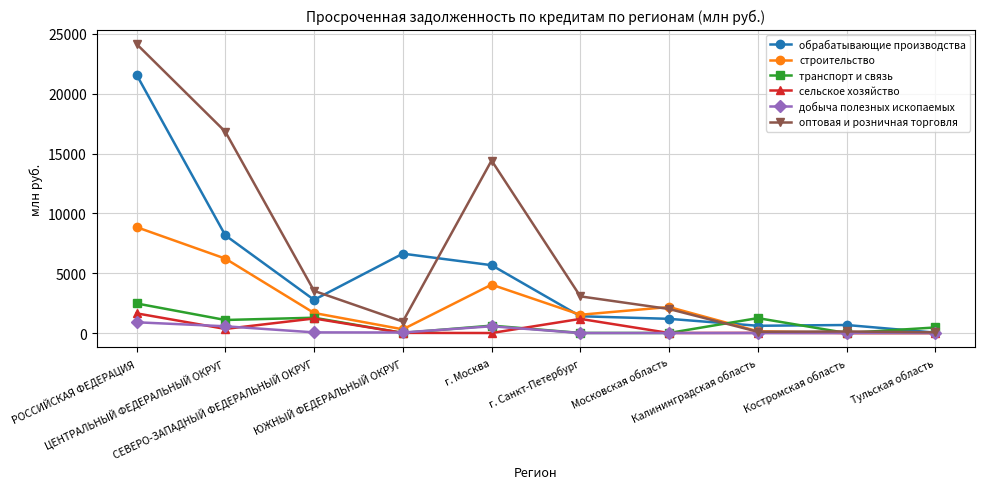

Which category has the highest value in the сельское хозяйство series?

РОССИЙСКАЯ ФЕДЕРАЦИЯ